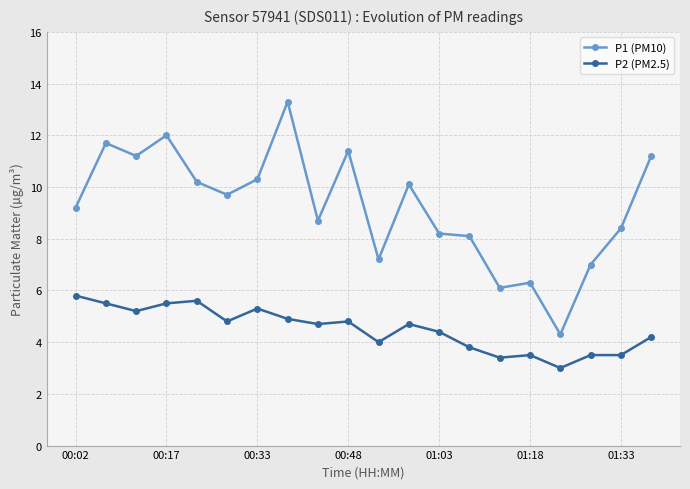

True or false: P1 (PM10) and P2 (PM2.5) intersect in this chart.

False